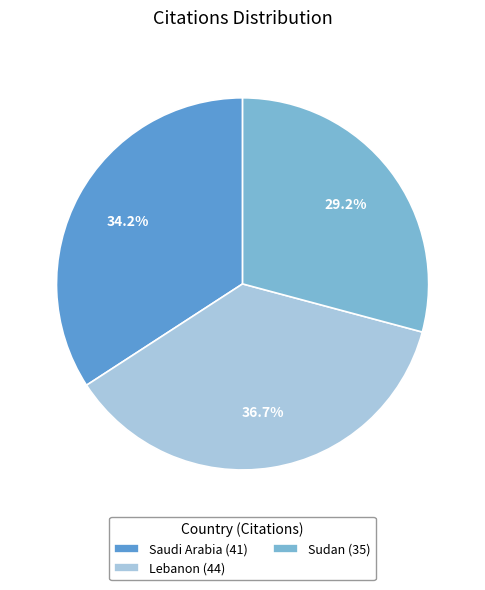

Between Sudan and Saudi Arabia, which is larger?

Saudi Arabia